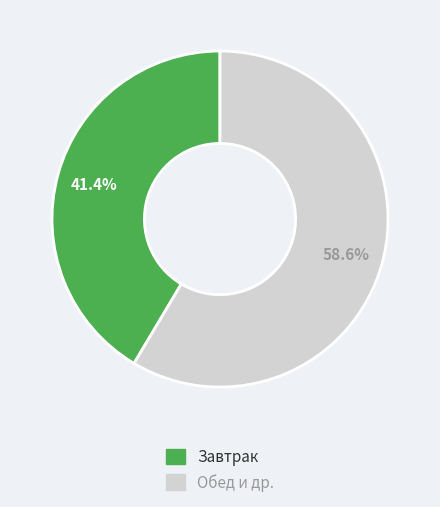

Is there any slice that represents more than half of the pie?

Yes